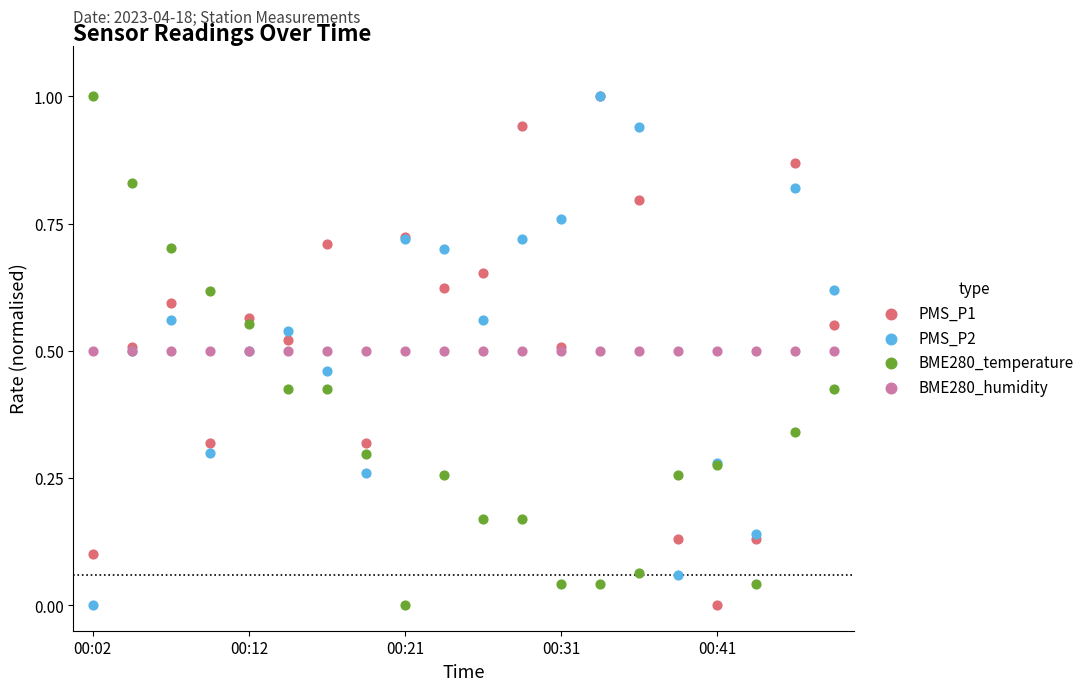

What are all the series names shown in the legend?

PMS_P1, PMS_P2, BME280_temperature, BME280_humidity